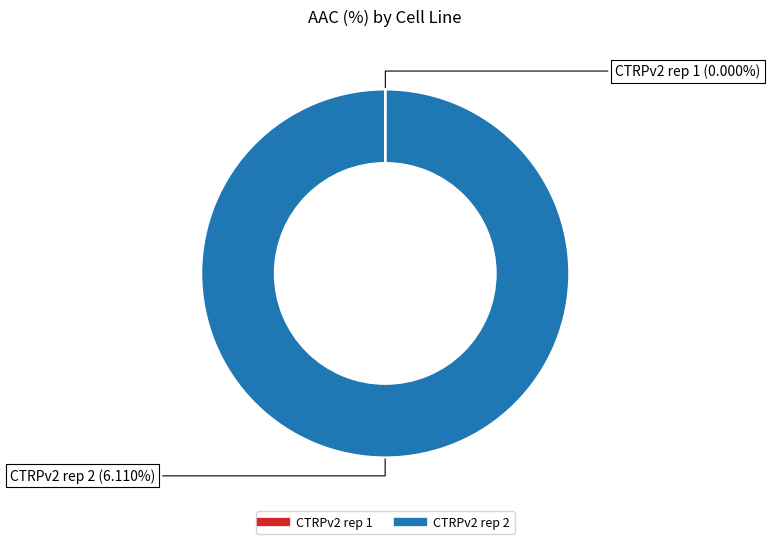

What is the largest slice in the pie chart?

CTRPv2 rep 2